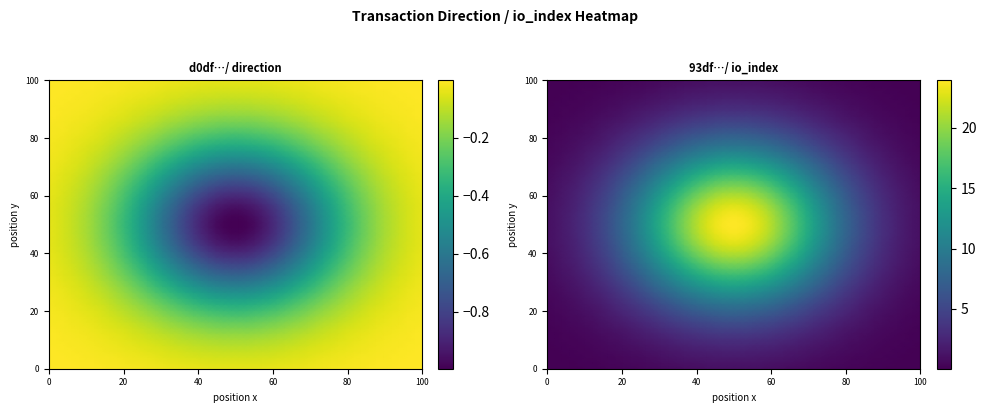

List the series in order of their peak value, highest first.

93dfef5200beffac268a08829d843ac6c7ab6d1, d0df9ae2879e45e3040a34bb180f16e8ff3e6de